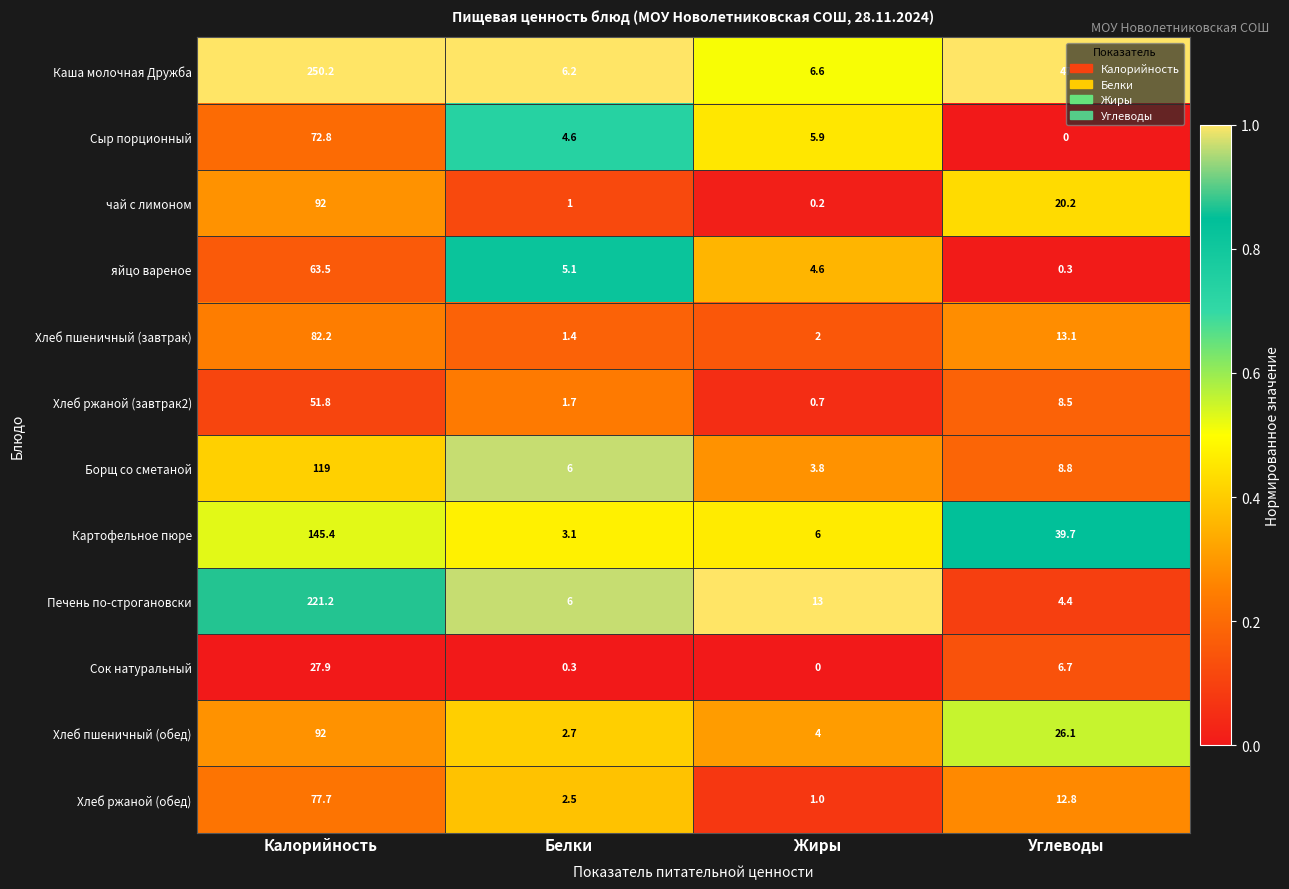

Is it true that Хлеб пшеничный (обед) equals 4.8 at Белки?

False